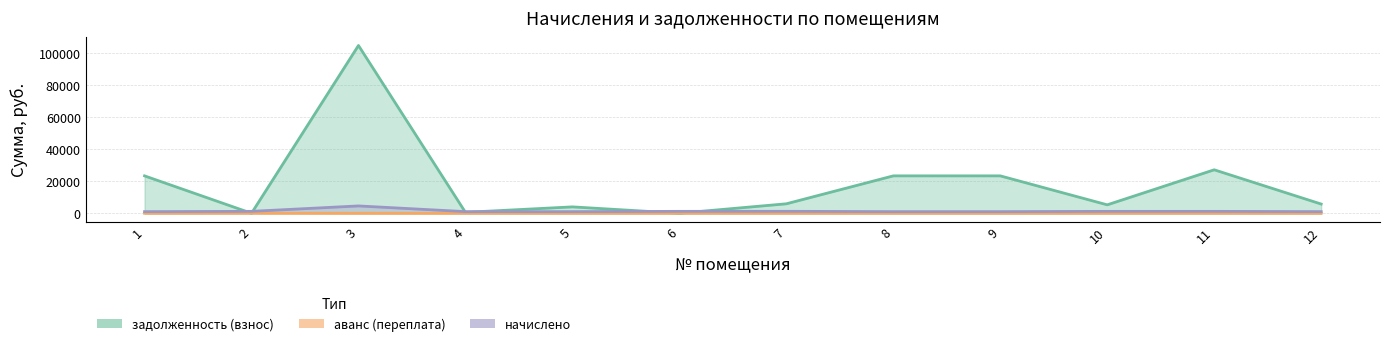

Rank the series at 4 from highest to lowest value.

начислено, задолженность (взнос), аванс (переплата)